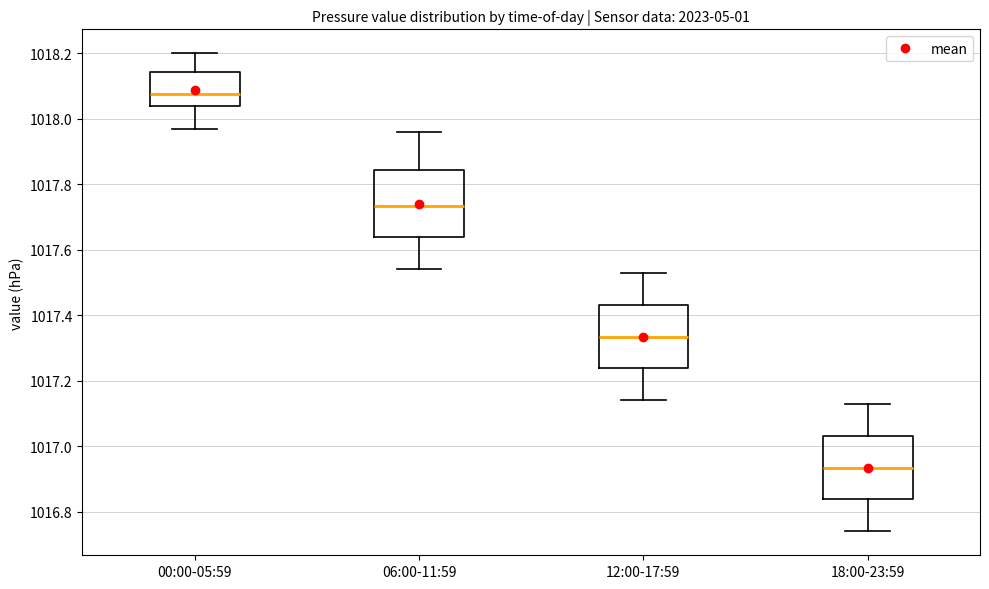

Reading left to right, read every box against the y-axis: the position of its median line, the range the box covers, and the ends of its whiskers. The values are not printed on the chart, so give them approximately, as read against the axis.

00:00-05:59: median 1018.08, box 1018.04 to 1018.14, whiskers 1017.98 to 1018.20
06:00-11:59: median 1017.74, box 1017.64 to 1017.84, whiskers 1017.54 to 1017.96
12:00-17:59: median 1017.34, box 1017.24 to 1017.44, whiskers 1017.14 to 1017.54
18:00-23:59: median 1016.94, box 1016.84 to 1017.04, whiskers 1016.74 to 1017.14